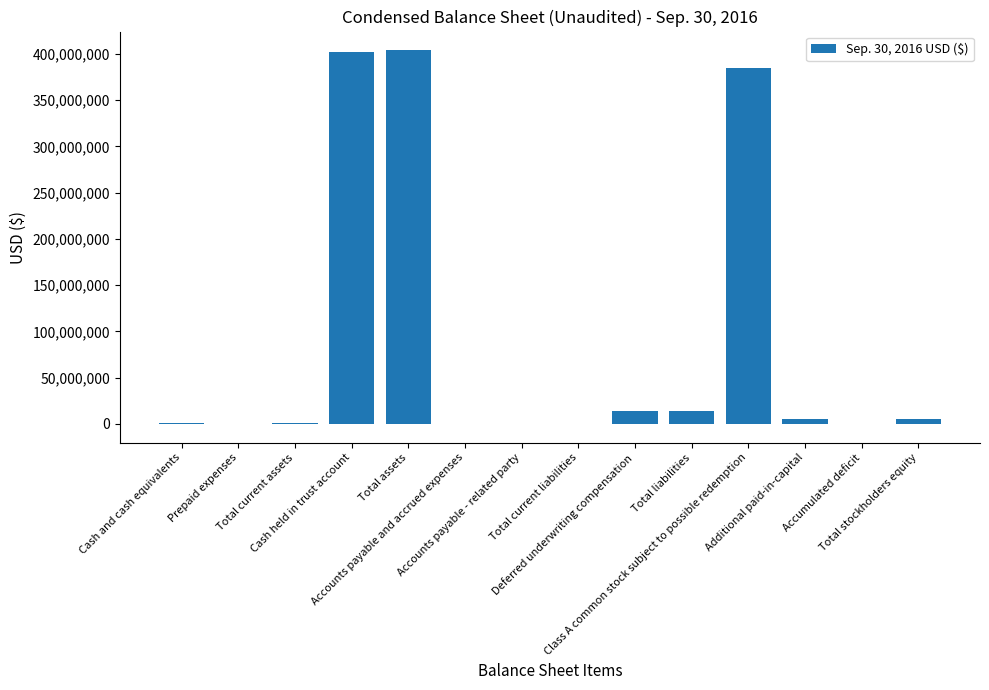

What is the sum of all values?

1232817608